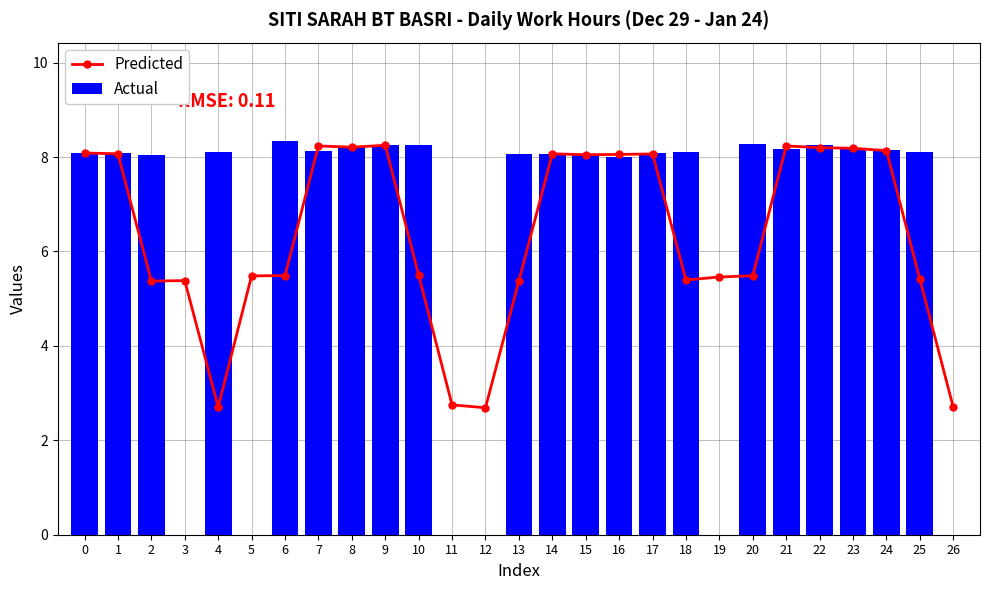

True or false: Predicted has a value of 2.0 at 22.

False